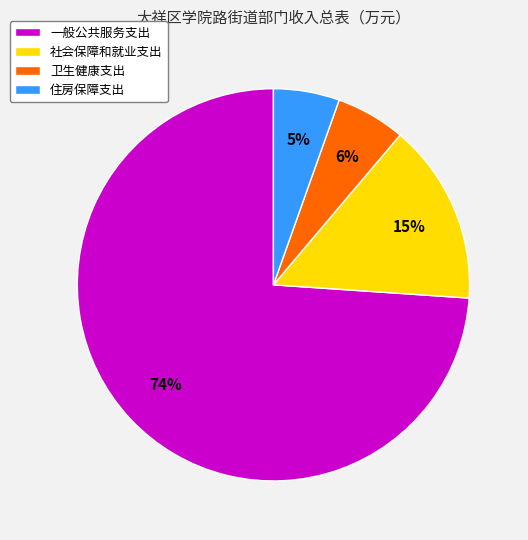

Is there a majority slice in this chart?

Yes